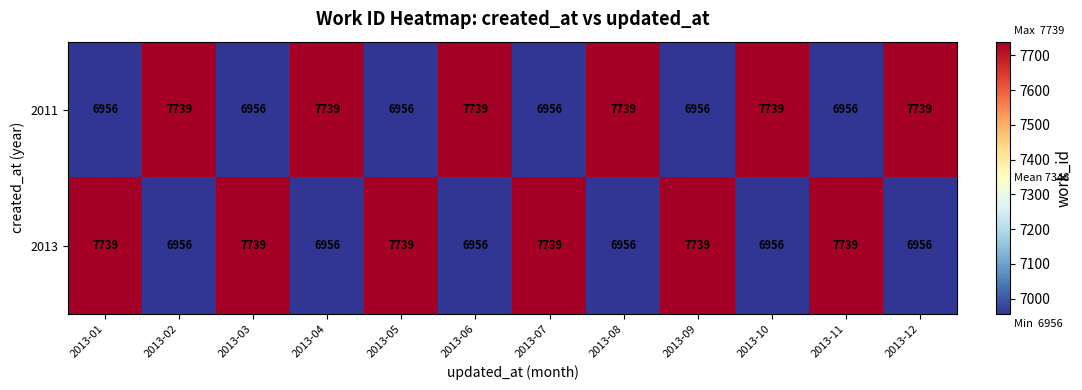

What is the highest value of the 2013 series?

7739